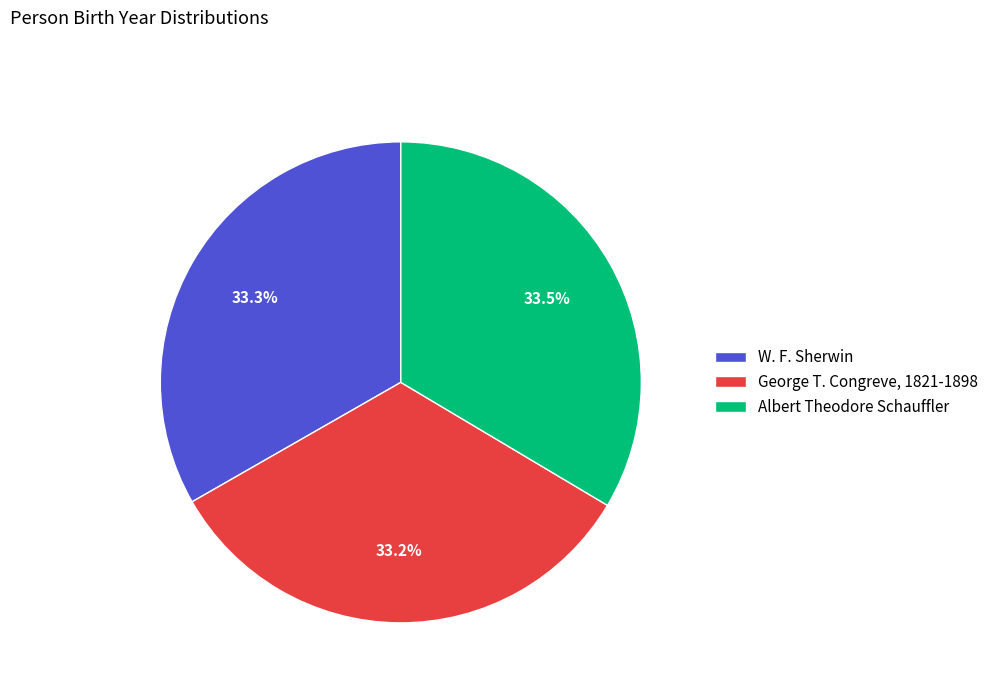

What portion of the pie excludes W. F. Sherwin?

66.7%